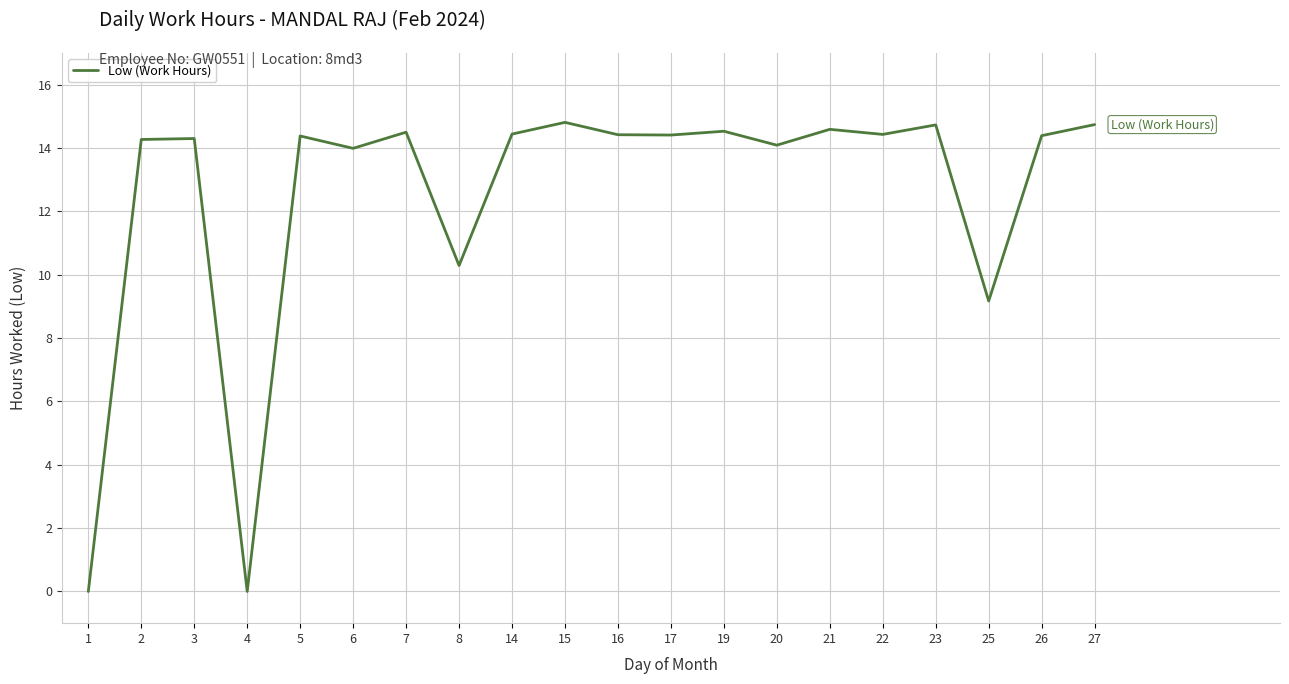

What is the change in value from 1 to 26?

+14.4